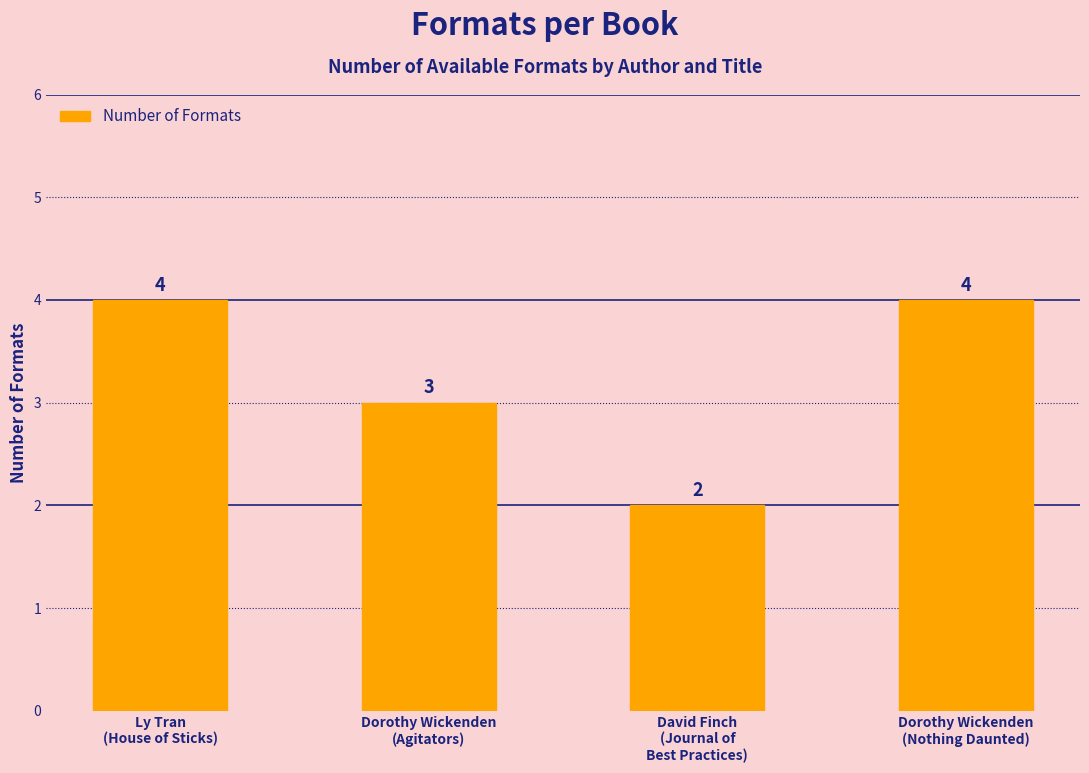

What is the difference between the values at David Finch
(Journal of
Best Practices) and Dorothy Wickenden
(Agitators)?

1